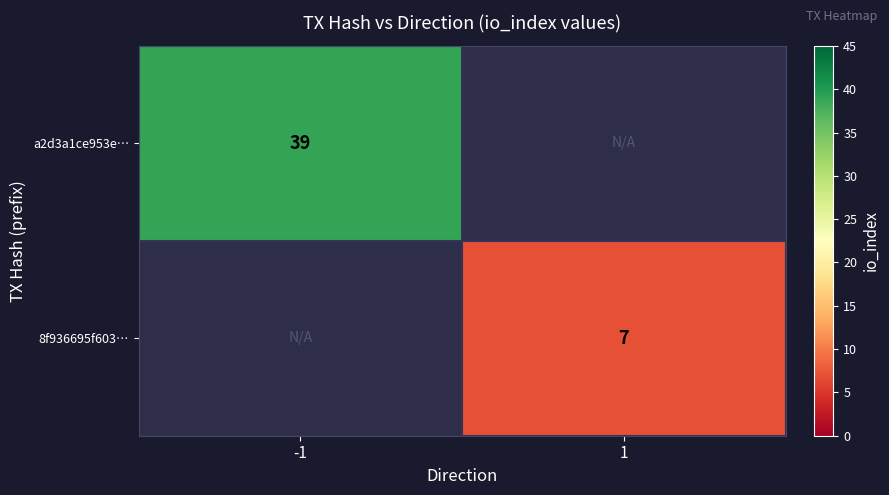

Count the number of data series in this chart.

2